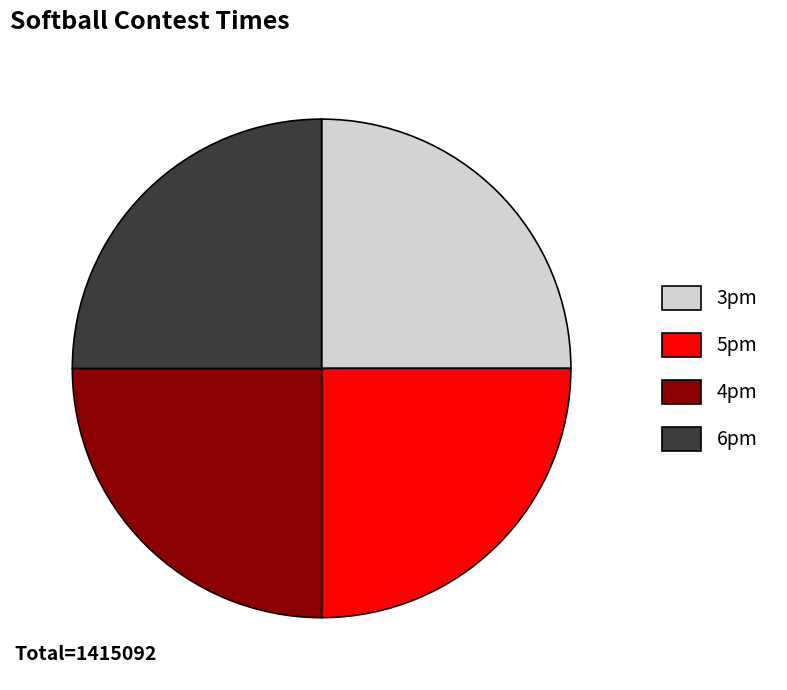

How many slices are in this pie chart?

4